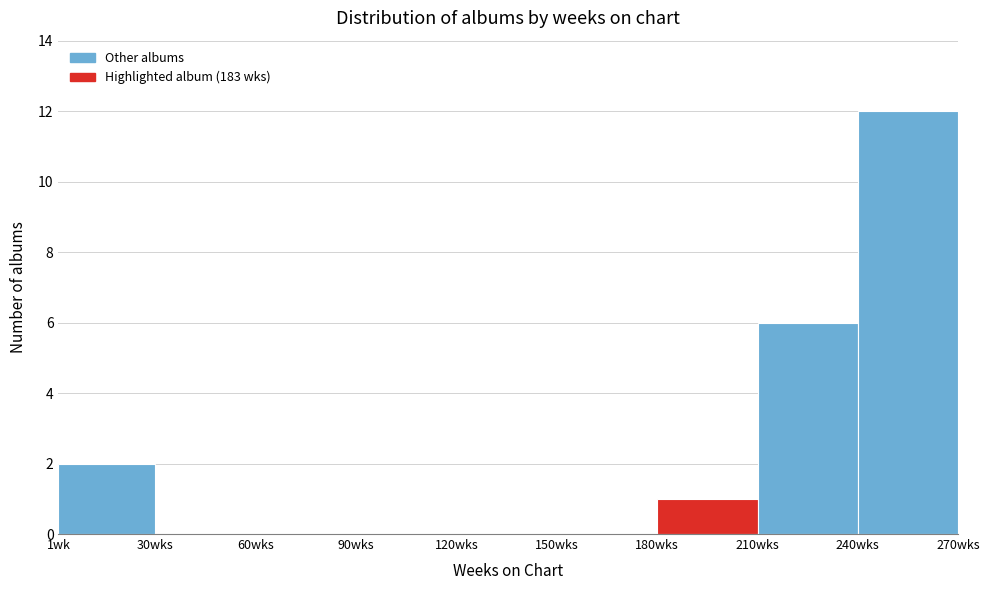

Reading right to left, transcribe all the data shown in this chart.

240wks=12	210wks=6	180wks=1	150wks=0	120wks=0	90wks=0	60wks=0	30wks=0	1wk=2